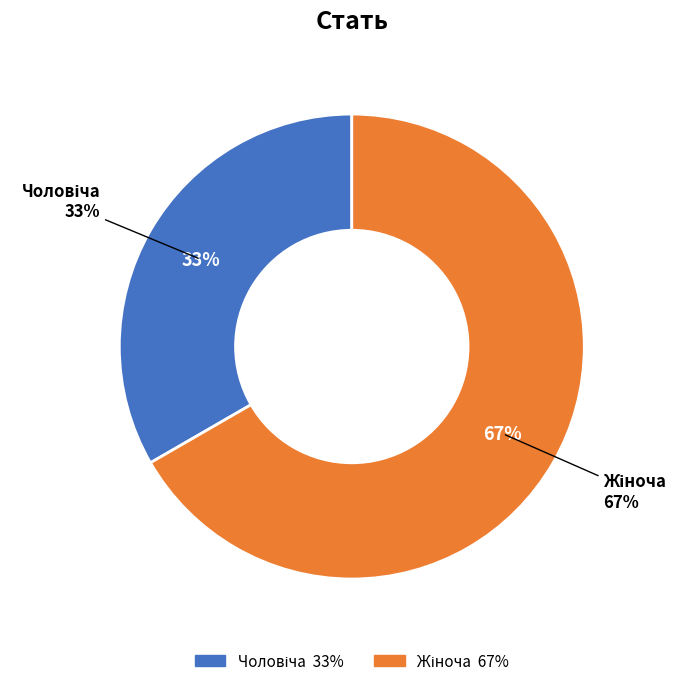

Which slice represents more than half of the pie?

Жіноча